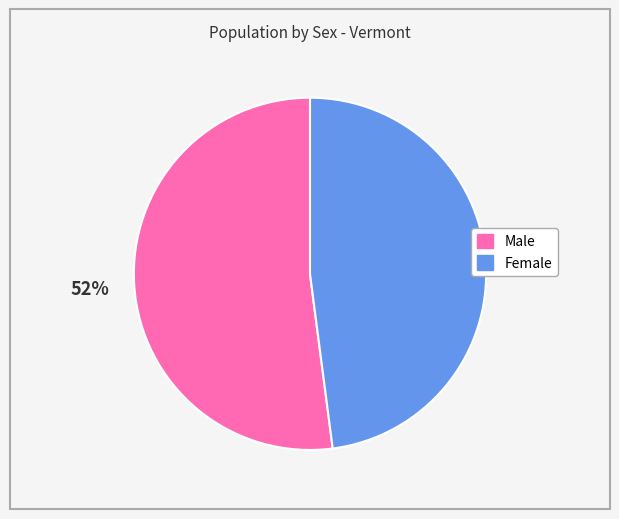

True or false: Female accounts for 48% of the total.

True